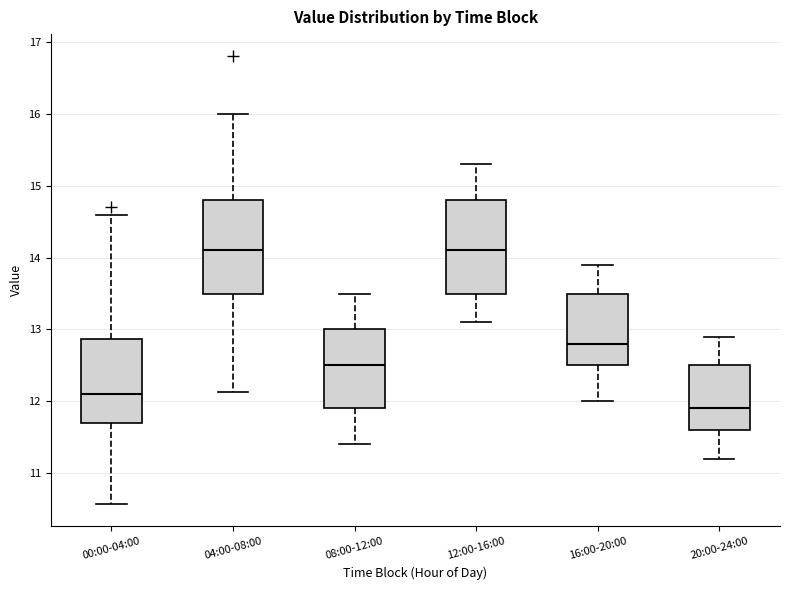

Which box's median line is the lowest?

20:00-24:00